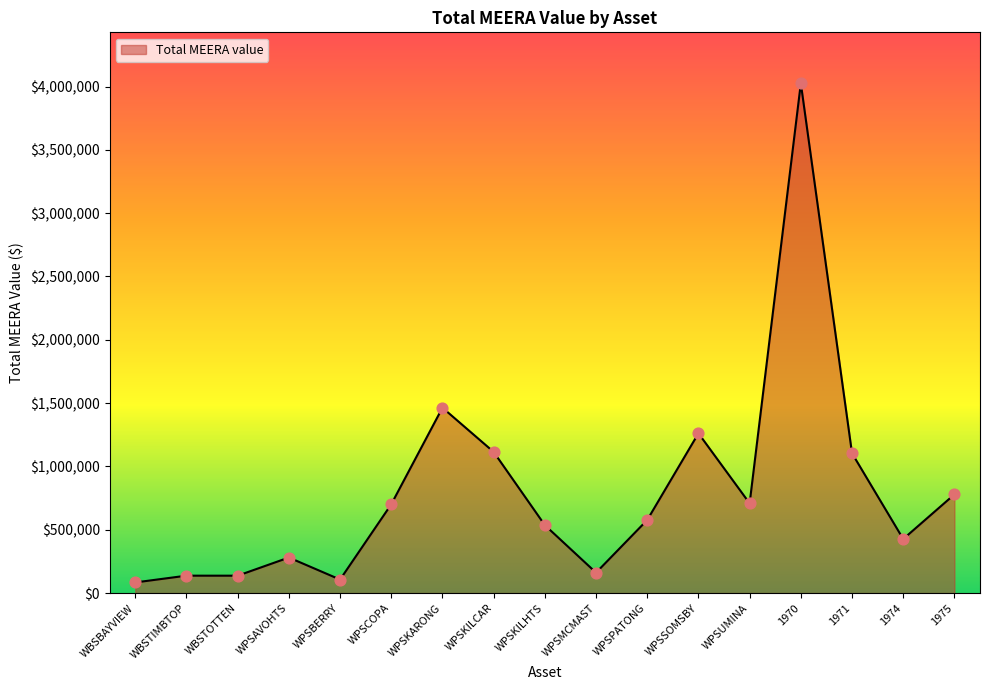

What is the change in value from WPSBERRY to WPSCOPA?

+594327.4